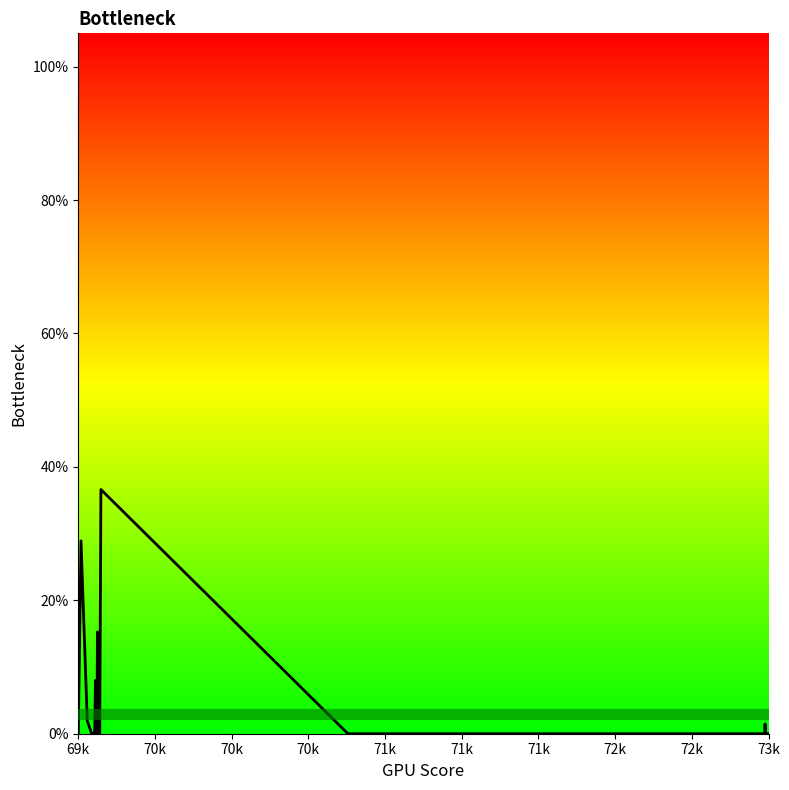

Does the chart have visible grid lines?

No